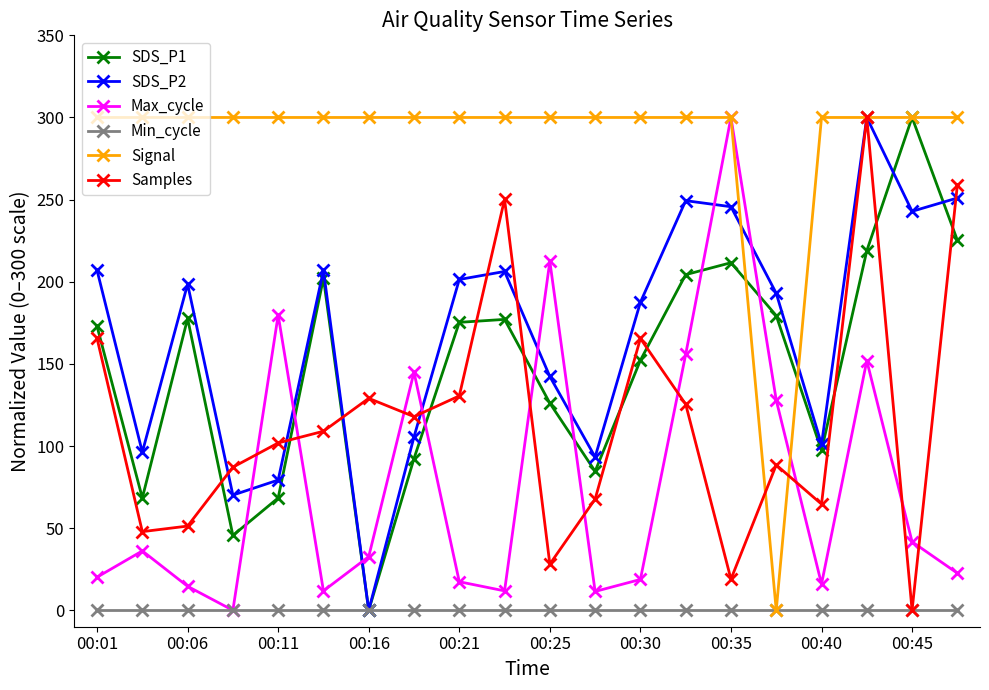

True or false: SDS_P2 has more than 0 interior local peaks.

True